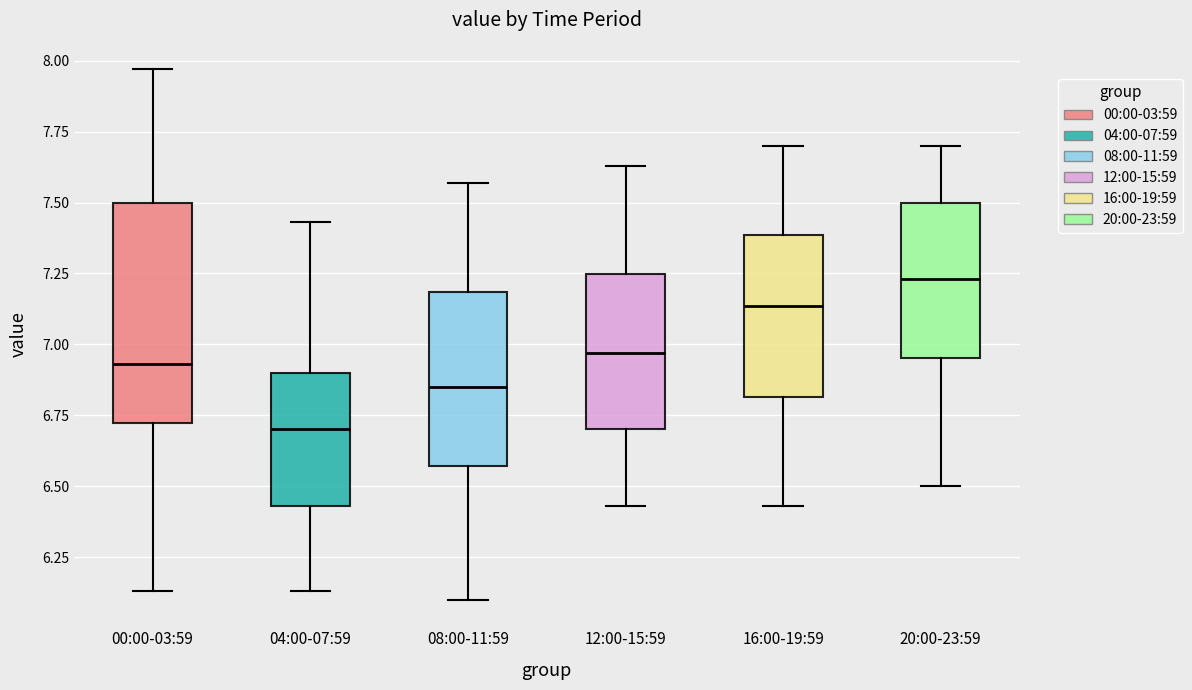

Where does the median line of the box for 00:00-03:59 sit on the y-axis? The values are not printed on the chart, so give them approximately, as read against the axis.

6.95